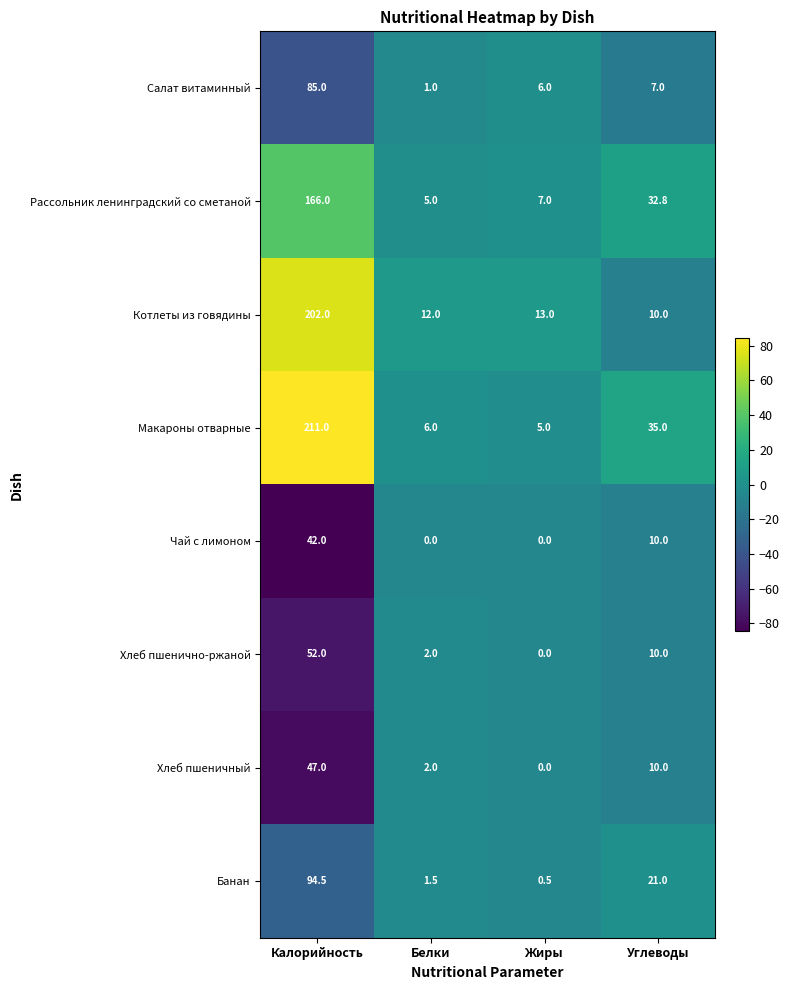

List the labels in order of Салат витаминный value, largest first.

Калорийность, Углеводы, Жиры, Белки